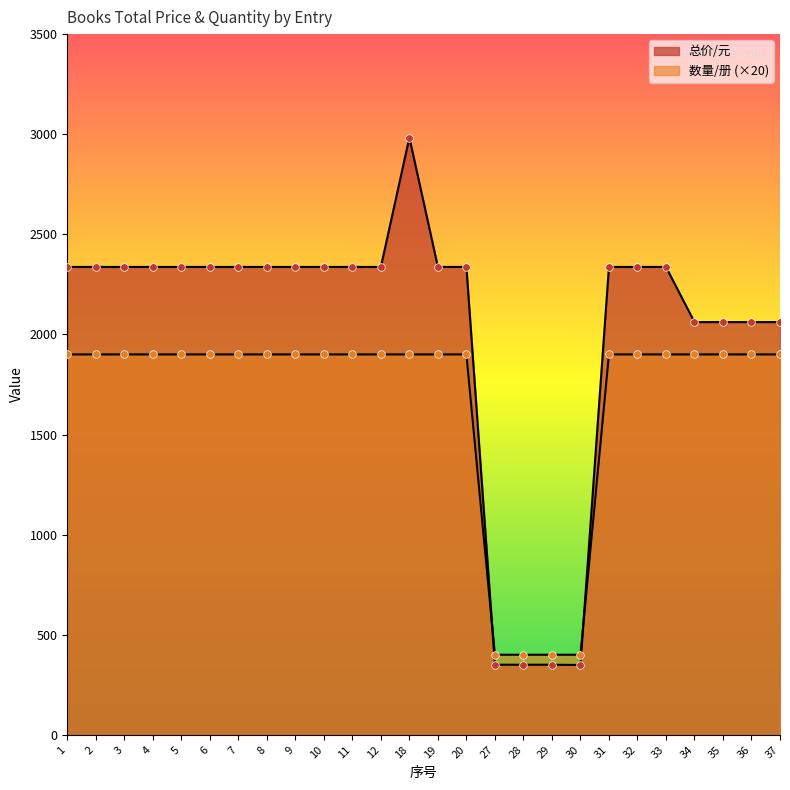

Is the value of 总价/元 at 35 greater than the value of 数量/册 at 4?

Yes